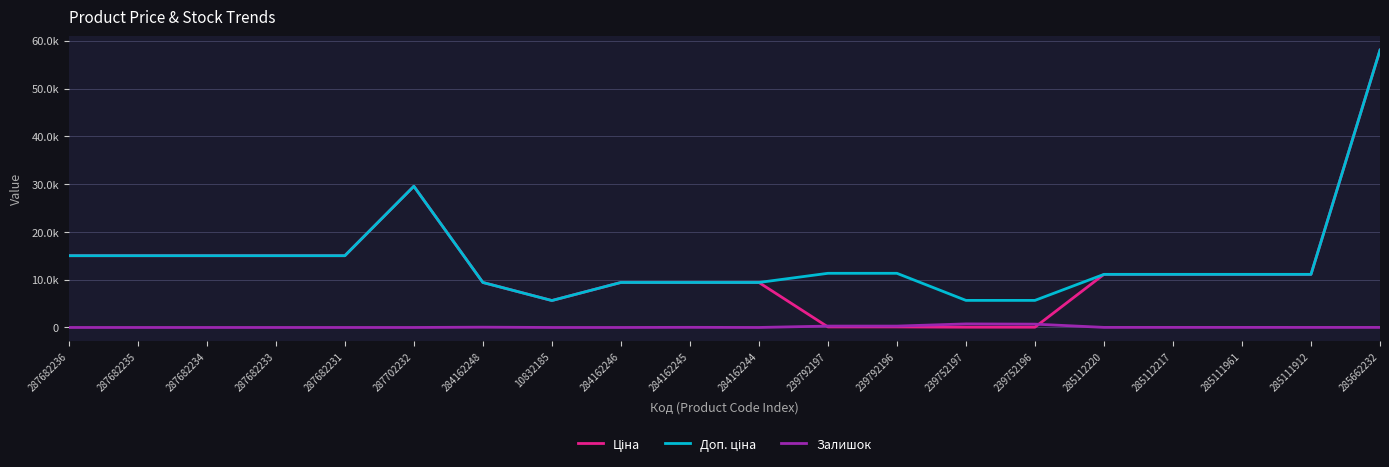

Does the chart display data point markers on the line(s)?

No